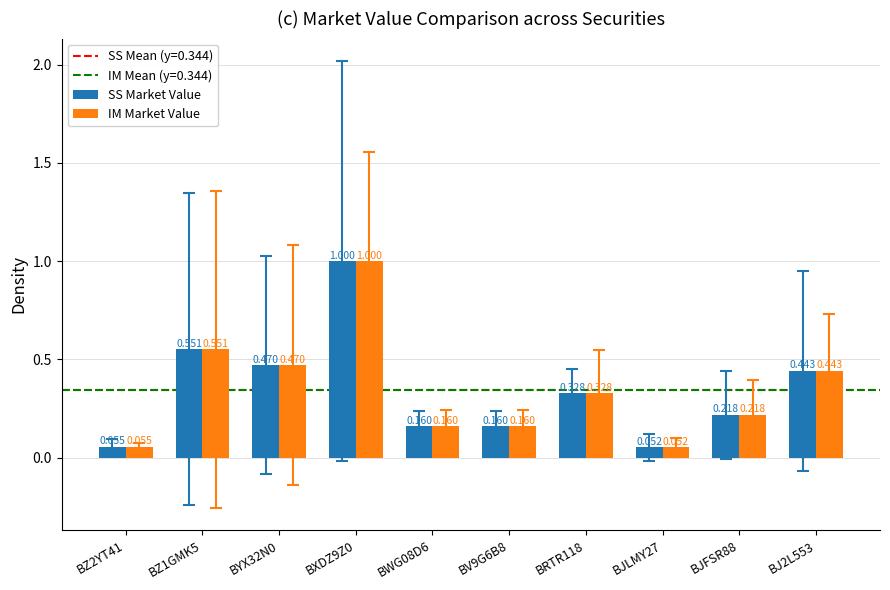

Is the value of SS Market Value at BJ2L553 greater than the value of IM Market Value at BJFSR88?

Yes